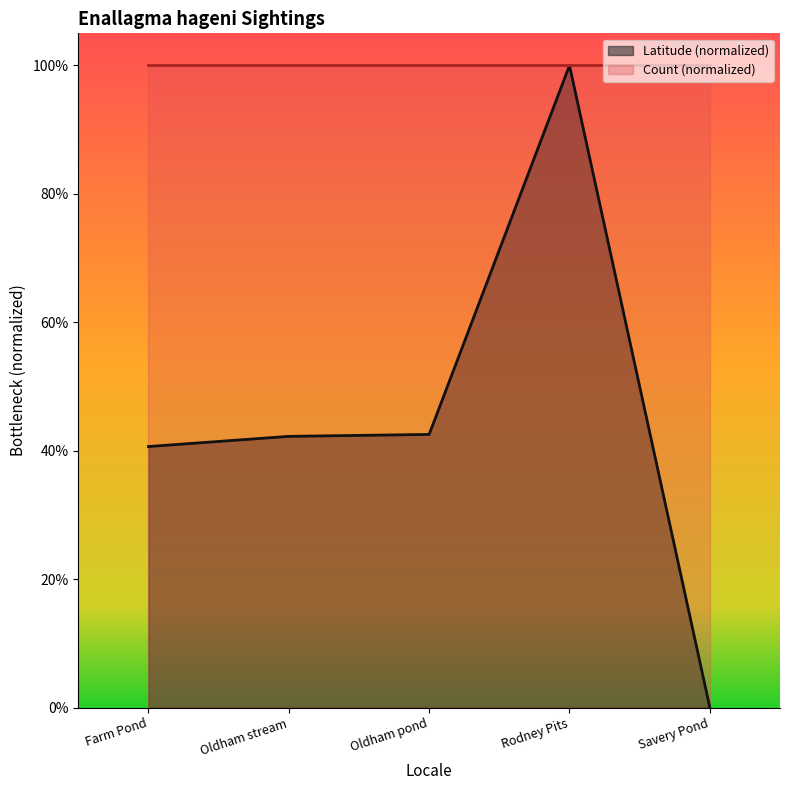

What are all the series names shown in the legend?

Latitude (normalized), Count (normalized)